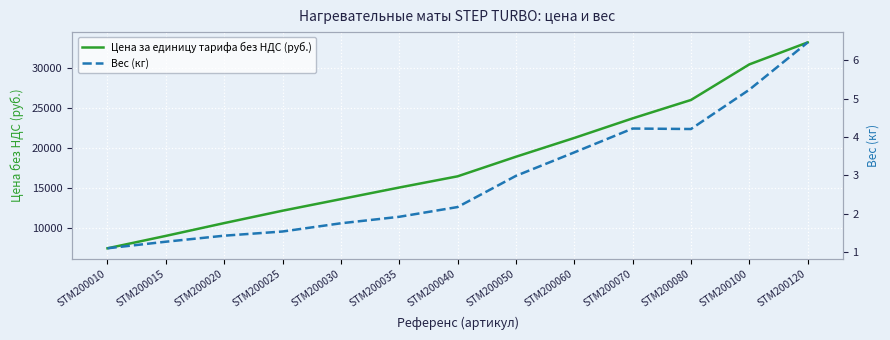

Which has a higher value, STM200070 or STM200050?

STM200070